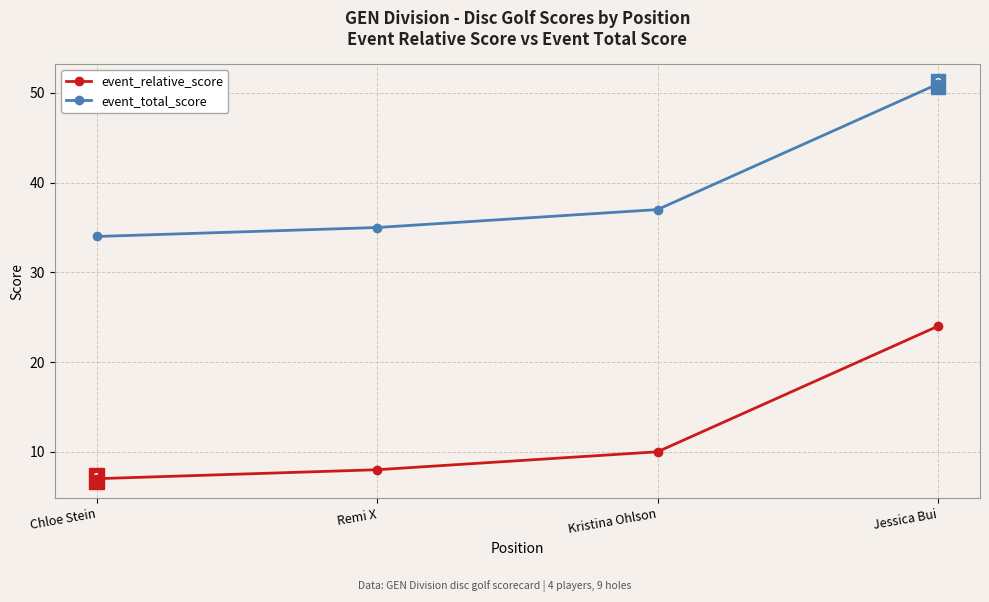

How many data points does each series have?

4